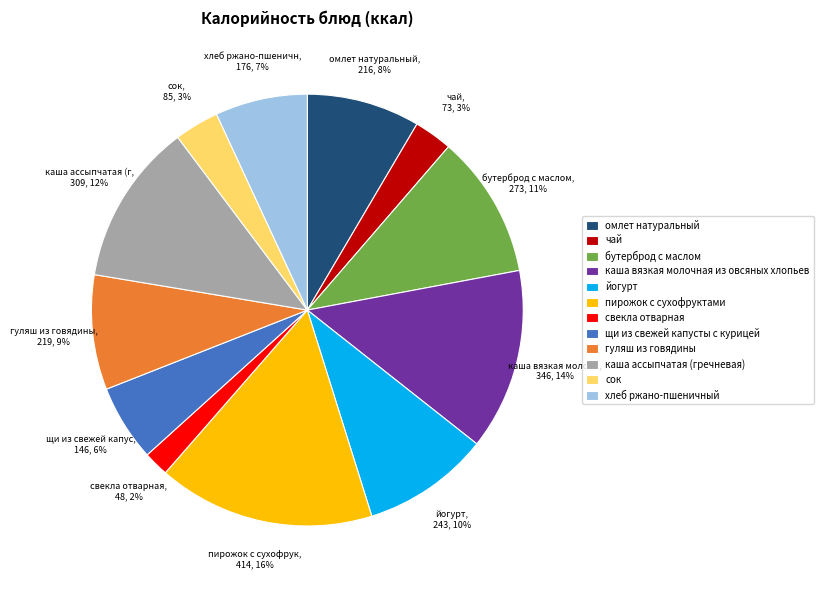

To the nearest percent, what is the combined percentage of пирожок с сухофруктами and каша вязкая молочная из овсяных хлопьев?

30%